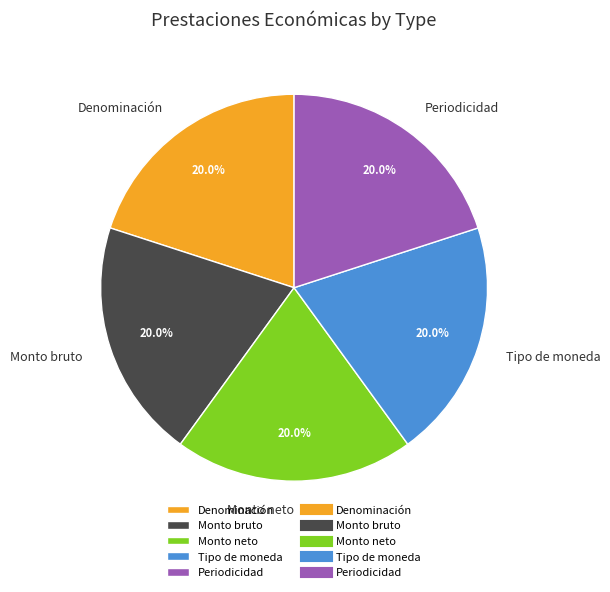

What is the ratio of the value at Tipo de moneda to the value at Periodicidad?

1.0